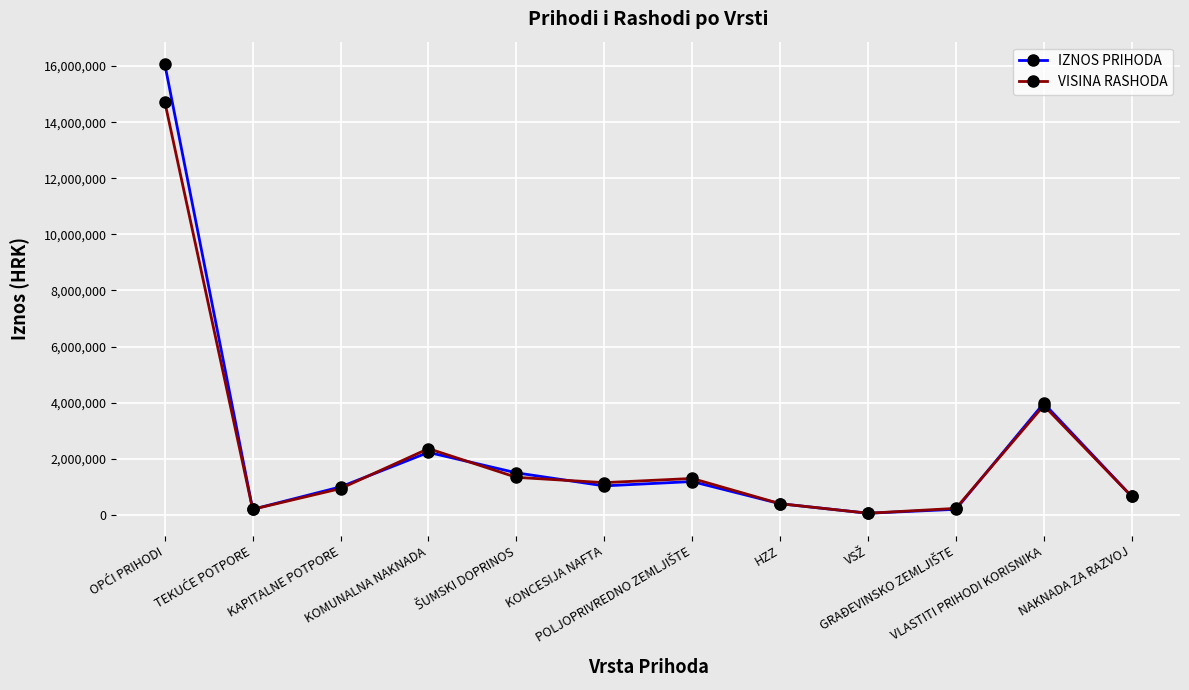

Which series has the widest spread of values?

IZNOS PRIHODA